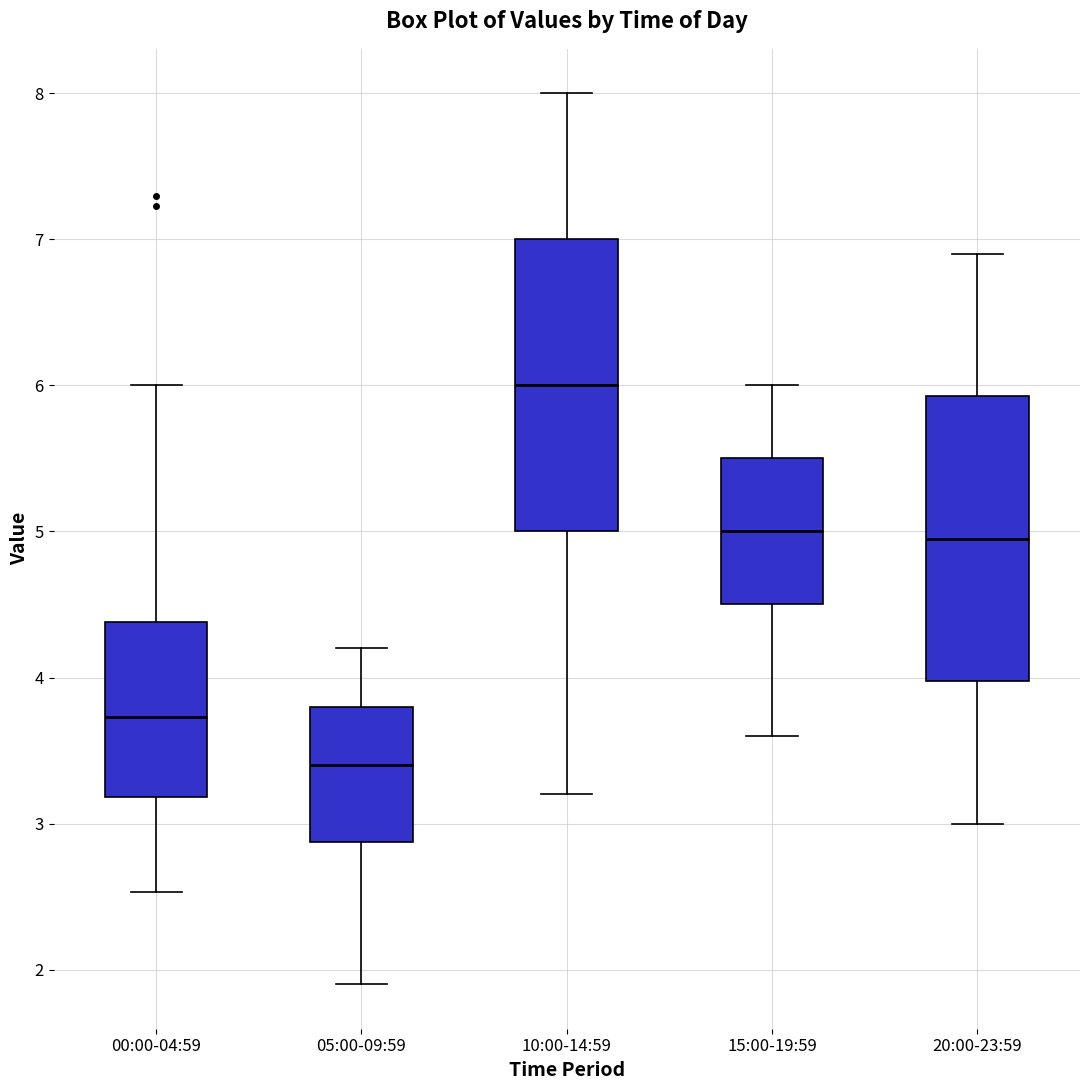

Reading left to right, read every box against the y-axis: the position of its median line, the range the box covers, and the ends of its whiskers. The values are not printed on the chart, so give them approximately, as read against the axis.

00:00-04:59: median 3.7, box 3.2 to 4.4, whiskers 2.5 to 6.0
05:00-09:59: median 3.4, box 2.9 to 3.8, whiskers 1.9 to 4.2
10:00-14:59: median 6.0, box 5.0 to 7.0, whiskers 3.2 to 8.0
15:00-19:59: median 5.0, box 4.5 to 5.5, whiskers 3.6 to 6.0
20:00-23:59: median 5.0, box 4.0 to 5.9, whiskers 3.0 to 6.9